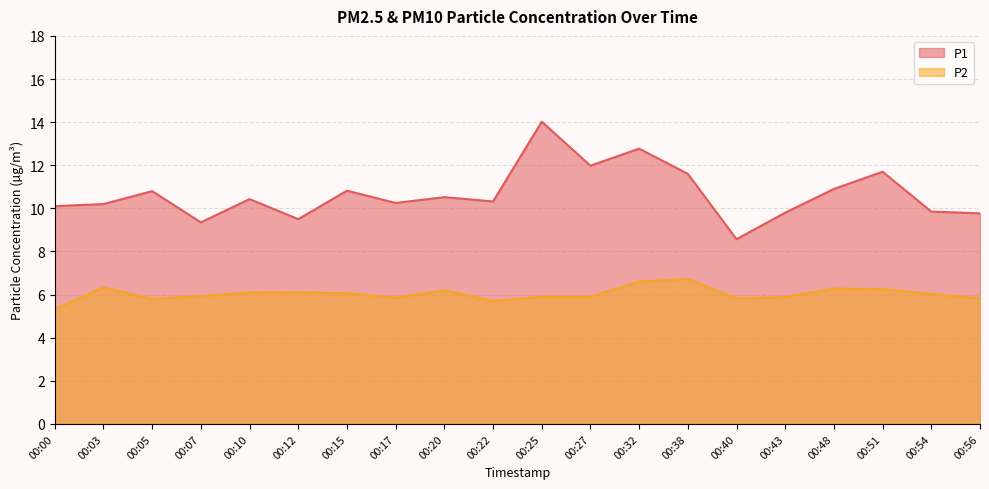

At which category is the sum across all series the highest?

00:25